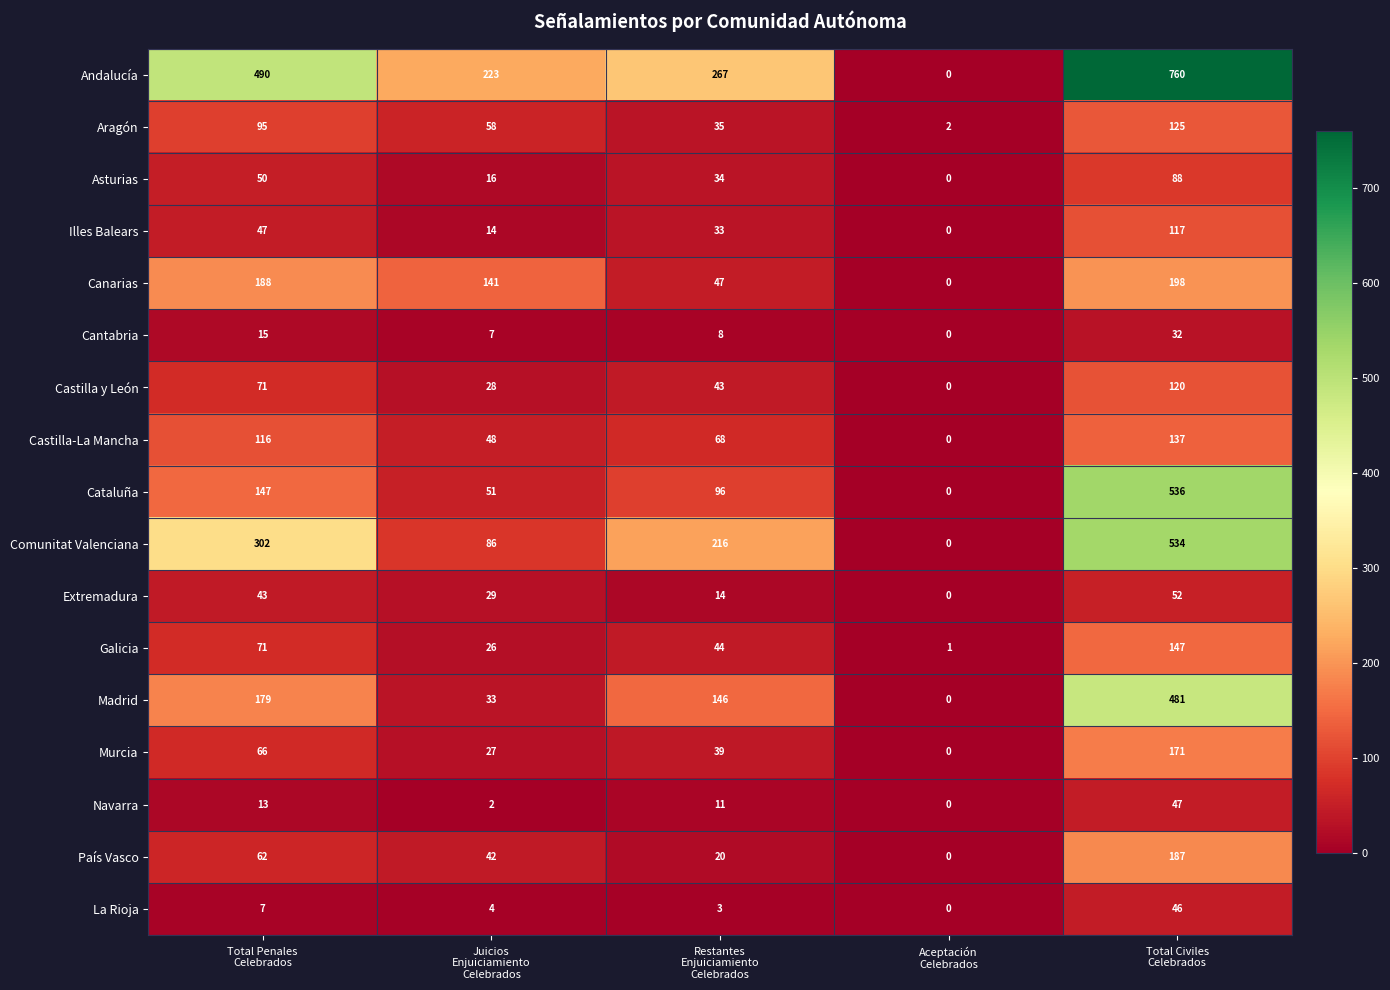

Count the Castilla y León values in the range 28 to 71.

3